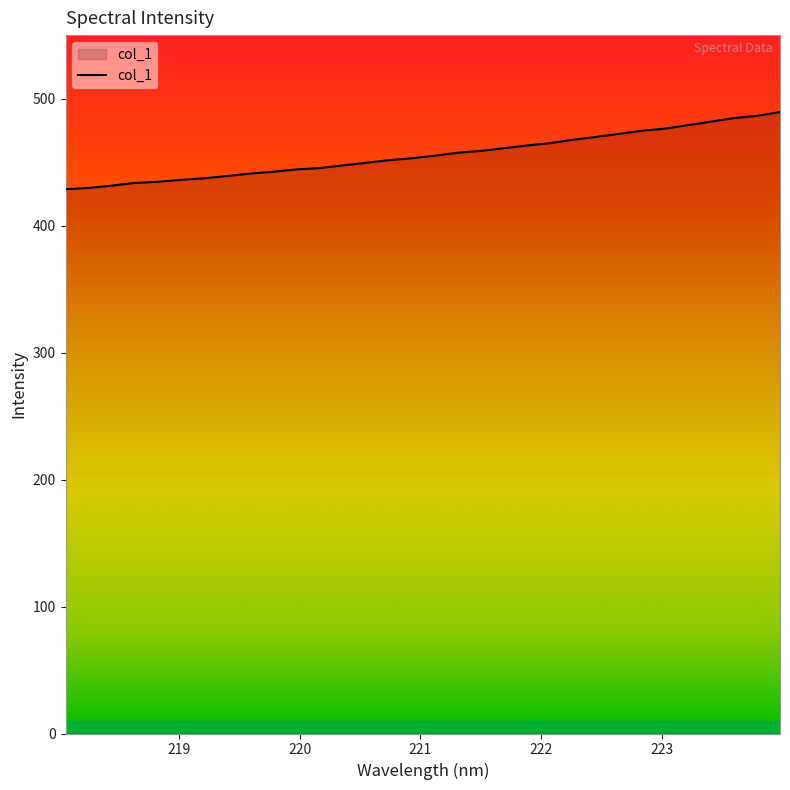

How many categories are shown in the chart?

32